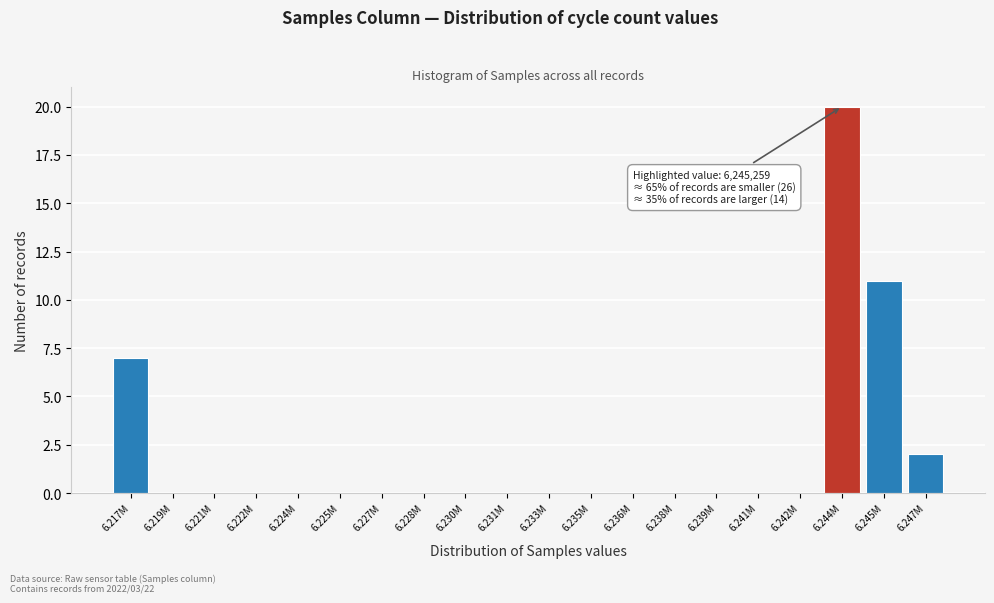

Reading left to right, transcribe all the data shown in this chart.

6.217M=7	6.219M=0	6.221M=0	6.222M=0	6.224M=0	6.225M=0	6.227M=0	6.228M=0	6.230M=0	6.231M=0	6.233M=0	6.235M=0	6.236M=0	6.238M=0	6.239M=0	6.241M=0	6.242M=0	6.244M=20	6.245M=11	6.247M=2